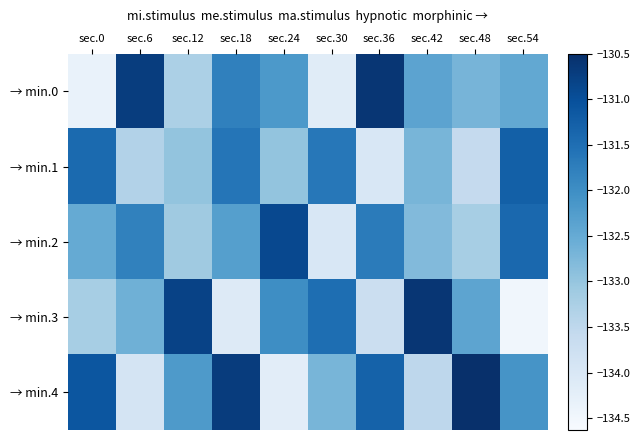

Reading left to right, list all the values displayed in this chart.

→ min.0: sec.0=-134.3	sec.6=-130.7	sec.12=-133.3	sec.18=-131.8	sec.24=-132.2	sec.30=-134.2	sec.36=-130.6	sec.42=-132.4	sec.48=-132.7	sec.54=-132.5
→ min.1: sec.0=-131.4	sec.6=-133.3	sec.12=-133.0	sec.18=-131.6	sec.24=-133.0	sec.30=-131.6	sec.36=-134.0	sec.42=-132.7	sec.48=-133.6	sec.54=-131.3
→ min.2: sec.0=-132.5	sec.6=-131.8	sec.12=-133.1	sec.18=-132.3	sec.24=-130.9	sec.30=-134.0	sec.36=-131.7	sec.42=-132.8	sec.48=-133.2	sec.54=-131.4
→ min.3: sec.0=-133.2	sec.6=-132.6	sec.12=-130.8	sec.18=-134.1	sec.24=-132.0	sec.30=-131.5	sec.36=-133.7	sec.42=-130.6	sec.48=-132.4	sec.54=-134.5
→ min.4: sec.0=-131.1	sec.6=-133.9	sec.12=-132.2	sec.18=-130.7	sec.24=-134.2	sec.30=-132.7	sec.36=-131.3	sec.42=-133.5	sec.48=-130.5	sec.54=-132.1